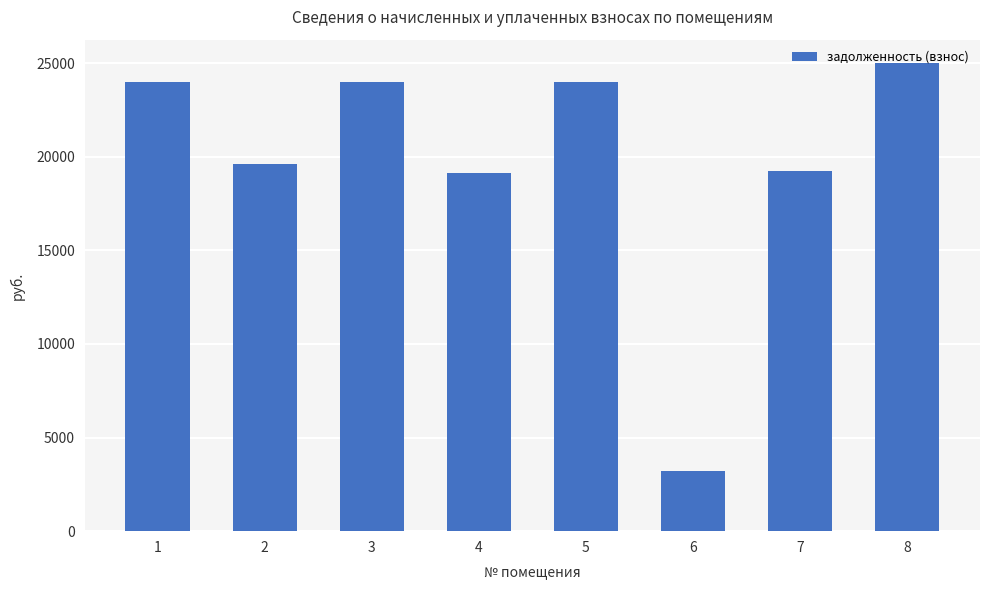

What is the greatest value displayed?

25003.8